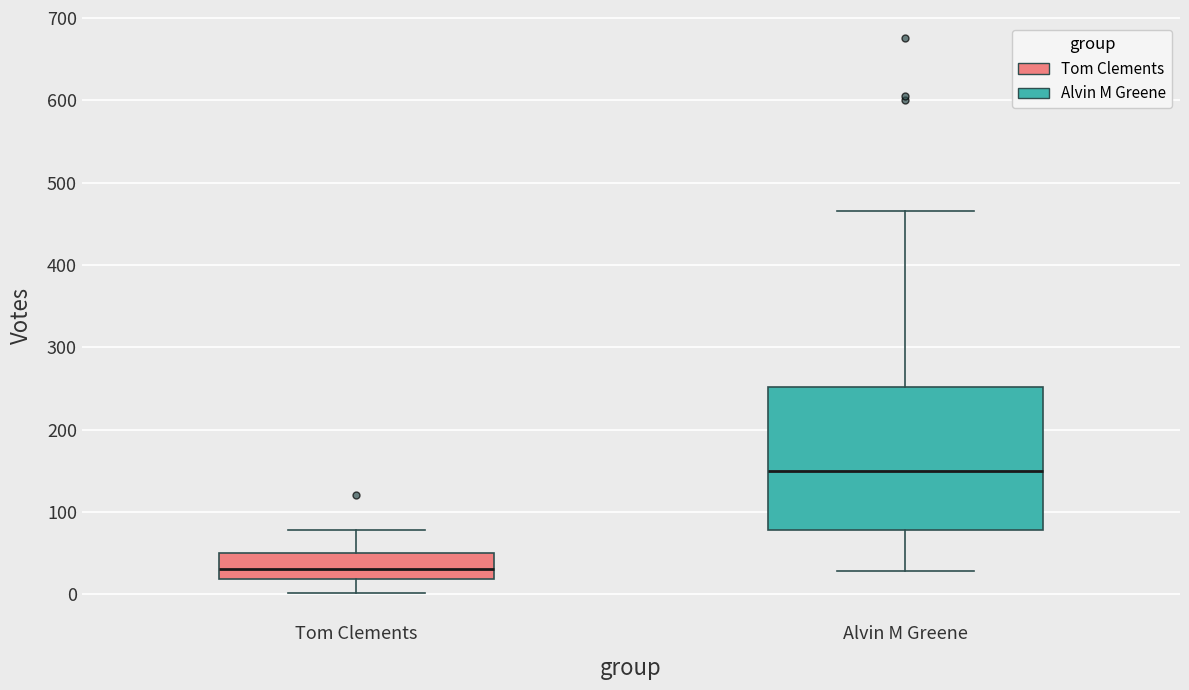

Reading left to right, read every box against the y-axis: the position of its median line, the range the box covers, and the ends of its whiskers. The values are not printed on the chart, so give them approximately, as read against the axis.

Tom Clements: median 30, box 20 to 50, whiskers 0 to 80
Alvin M Greene: median 150, box 80 to 250, whiskers 30 to 470